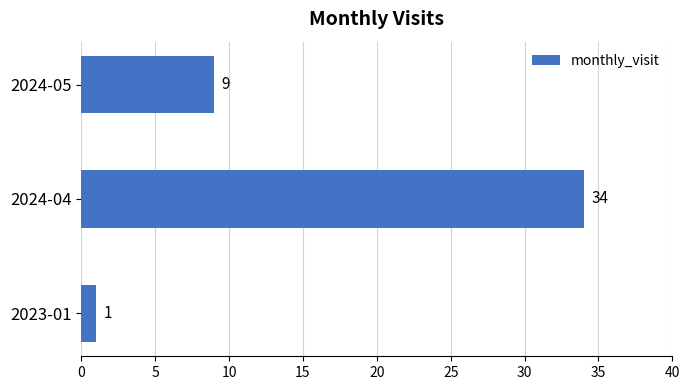

Count the values in the range 1 to 34.

3